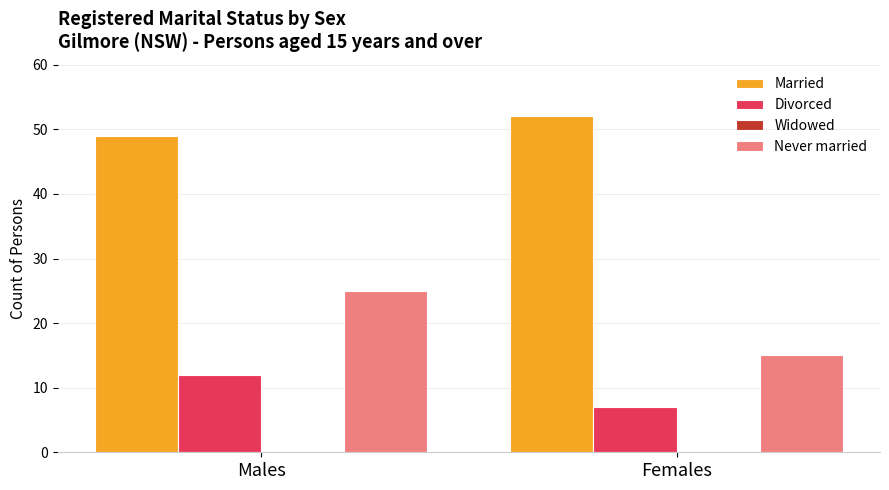

What is the label of the 1st bar from the right?

Females